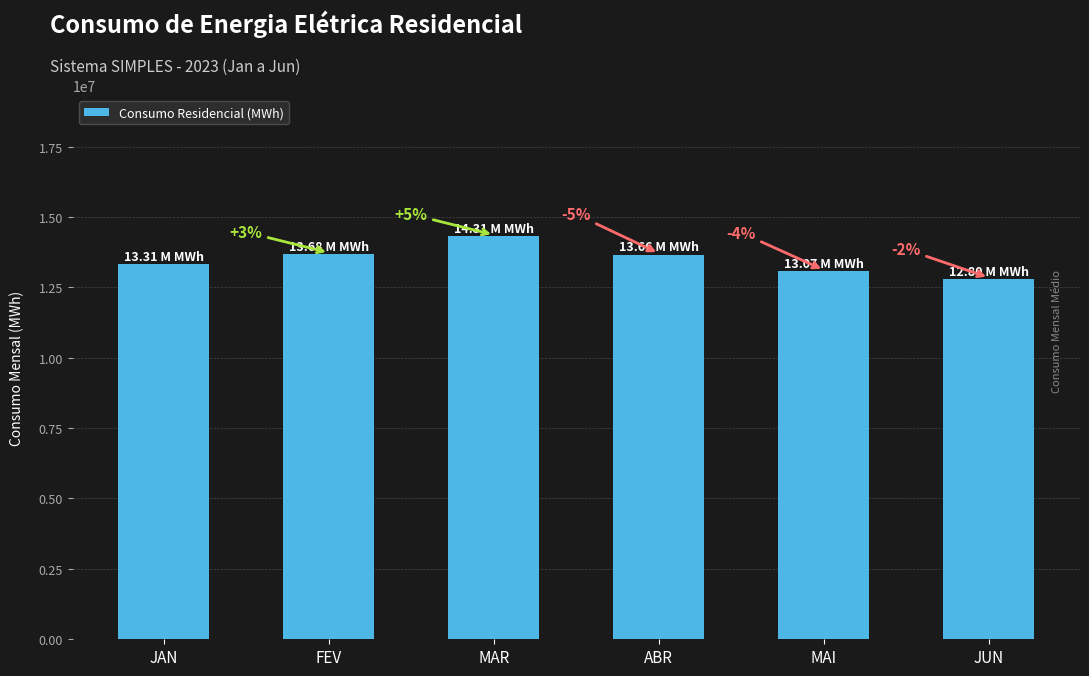

What is the label of the 2nd bar from the left?

FEV